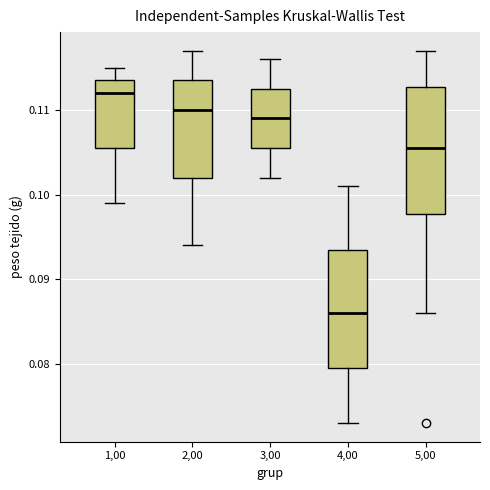

Which box has the lowest median line?

4,00